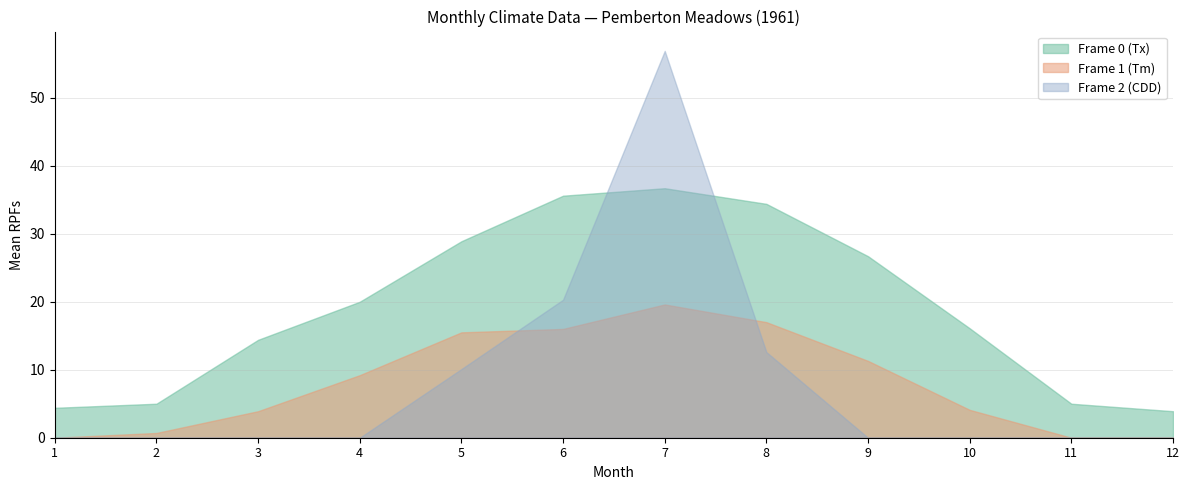

True or false: Frame 0 (Tx) and Frame 1 (Tm) intersect in this chart.

False